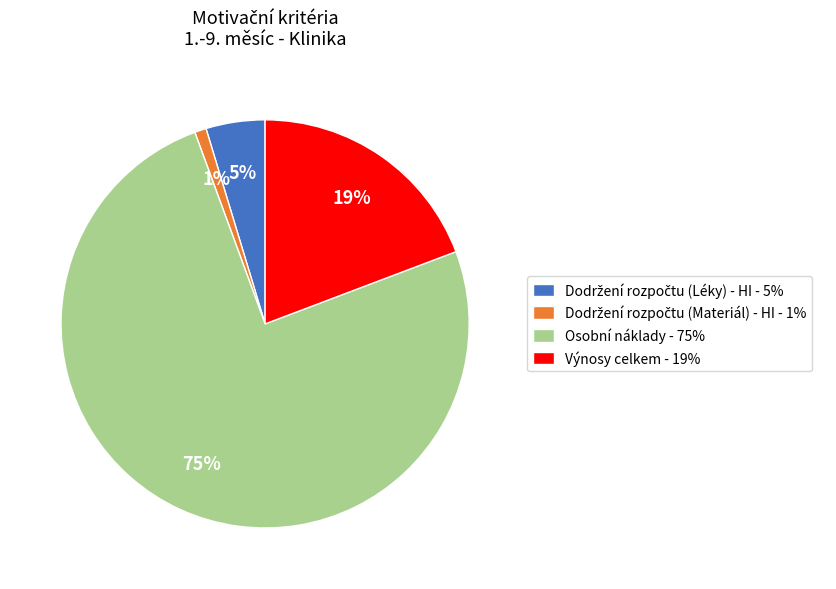

True or false: Osobní náklady - 75% accounts for 66% of the total.

False